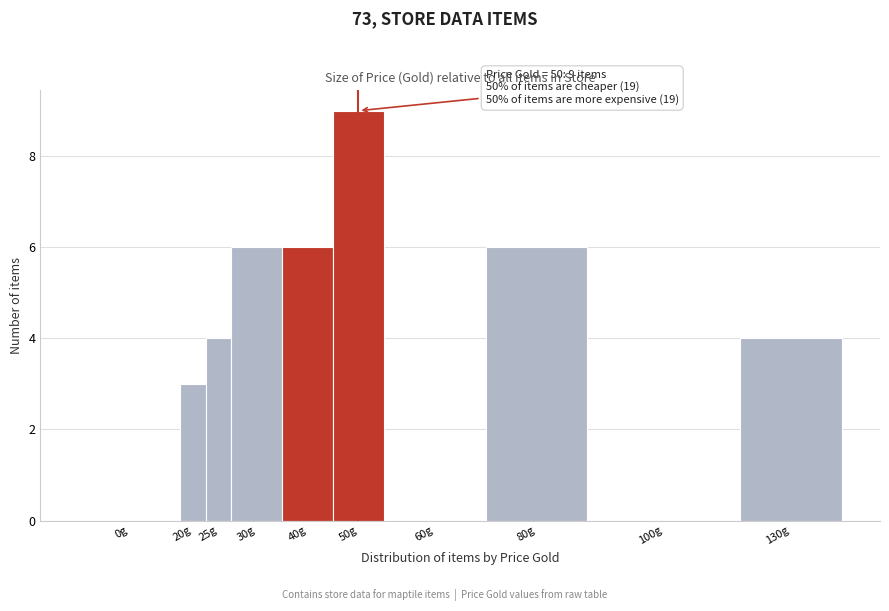

Reading left to right, list all the values displayed in this chart.

0g=0	20g=3	25g=4	30g=6	40g=6	50g=9	60g=0	80g=6	100g=0	130g=4